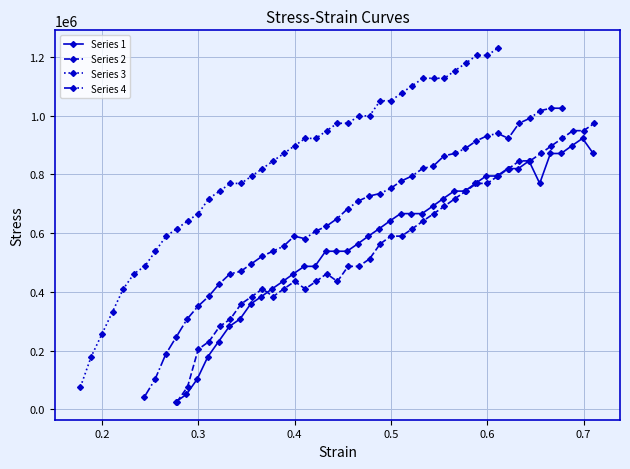

Reading left to right, extract all data points from this chart.

Series 1: 25196.9	51443.6	102887.1	179527.6	230971.1	282414.7	307611.5	359055.1	384252.0	410498.7	435695.5	461942.3	487139.1	487139.1	538582.7	538582.7	538582.7	563779.5	590026.2	615223.1	641469.8	666666.7	666666.7	666666.7	691863.5	718110.2	743307.1	743307.1	769553.8	794750.7	794750.7	819947.5	819947.5	846194.2	769553.8	871391.1	871391.1	897637.8	922834.6	871391.1
Series 2: 25196.9	76640.4	204724.4	230971.1	282414.7	307611.5	359055.1	384252.0	410498.7	384252.0	410498.7	435695.5	410498.7	435695.5	461942.3	435695.5	487139.1	487139.1	512336.0	563779.5	590026.2	590026.2	615223.1	641469.8	666666.7	691863.5	718110.2	743307.1	769553.8	769553.8	794750.7	819947.5	846194.2	846194.2	871391.1	897637.8	922834.6	949081.4	949081.4	974278.2
Series 3: 76640.4	179527.6	256168.0	332808.4	410498.7	461942.3	487139.1	538582.7	590026.2	615223.1	641469.8	666666.7	718110.2	743307.1	769553.8	769553.8	794750.7	819947.5	846194.2	871391.1	897637.8	922834.6	922834.6	949081.4	974278.2	974278.2	999475.1	999475.1	1050918.6	1050918.6	1077165.4	1102362.2	1127559.1	1127559.1	1127559.1	1153805.8	1179002.6	1205249.3	1205249.3	1230446.2
Series 4: 42344.7	102537.2	187926.5	247769.0	307961.5	350656.2	384601.9	427296.6	461592.3	469991.3	495888.0	521434.8	538582.7	555380.6	590026.2	581277.3	606824.1	623622.0	649518.8	683464.6	709711.3	726509.2	734908.1	752405.9	777602.8	794750.7	820297.5	828696.4	863342.1	871741.0	888888.9	914085.7	931233.6	939982.5	922834.6	974278.2	991076.1	1017322.8	1025721.8	1025371.8